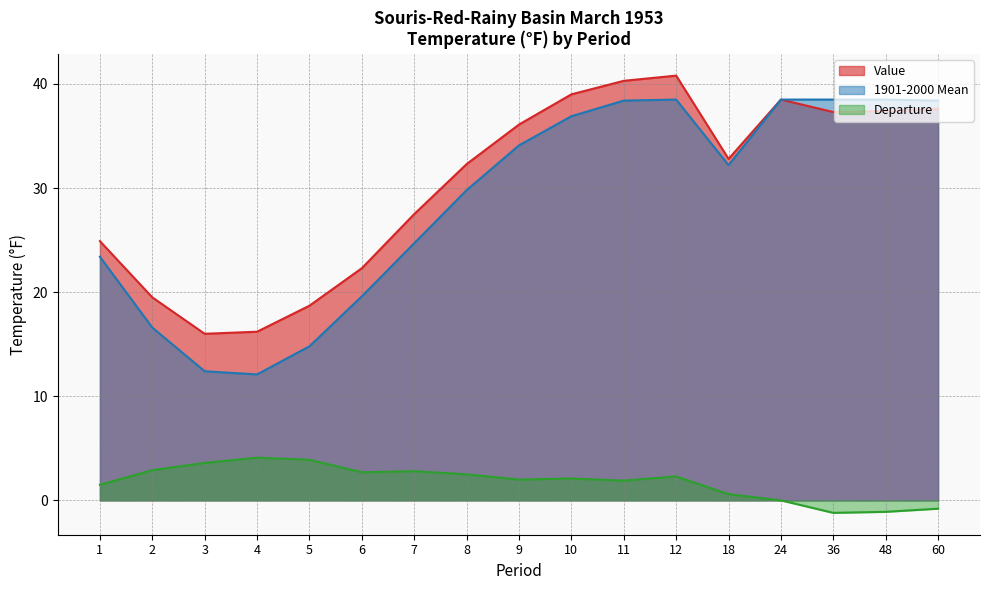

True or false: Value and 1901-2000 Mean cross at least once.

False